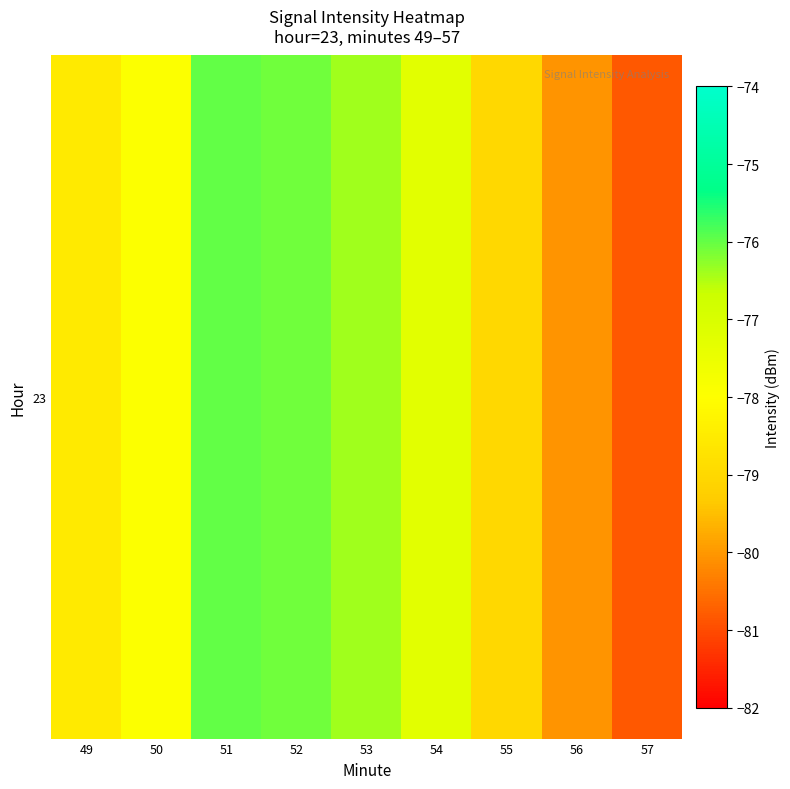

Which category has the lowest value across all series?

57